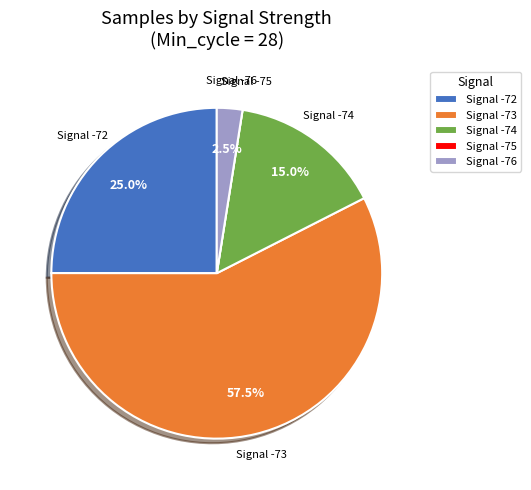

What is the ratio of the value at Signal -72 to the value at Signal -74?

1.7